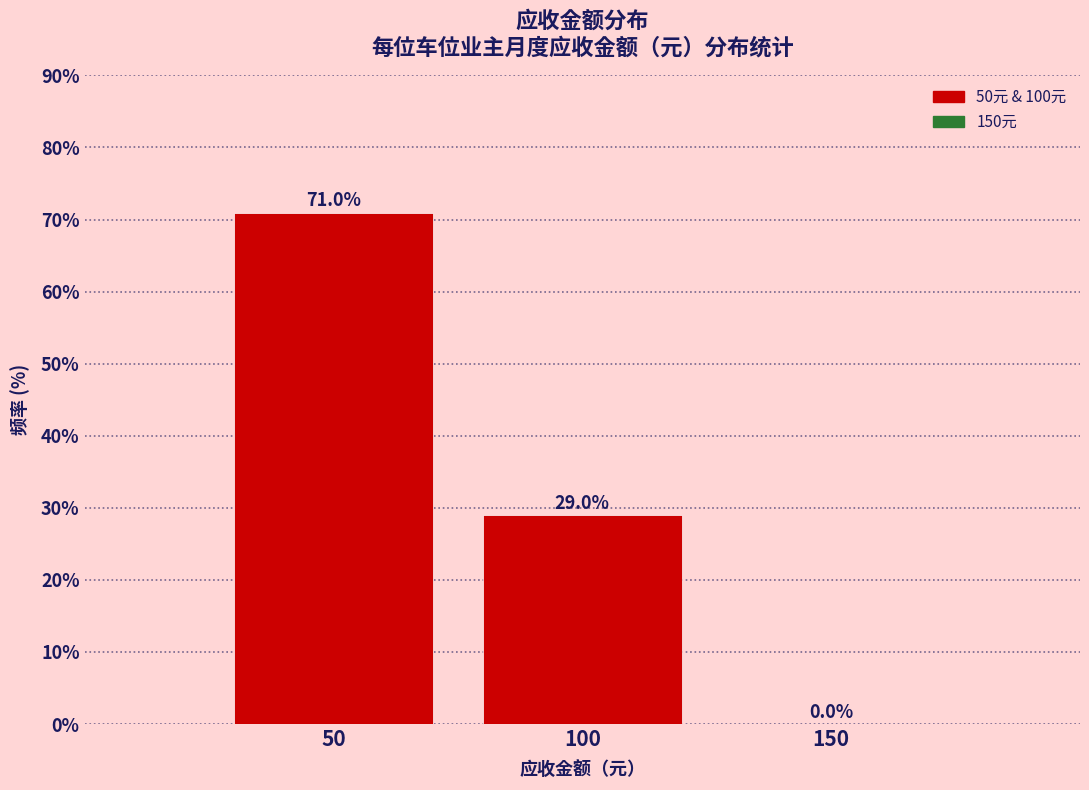

Reading right to left, transcribe all the data shown in this chart.

150=0.0	100=29.0	50=71.0